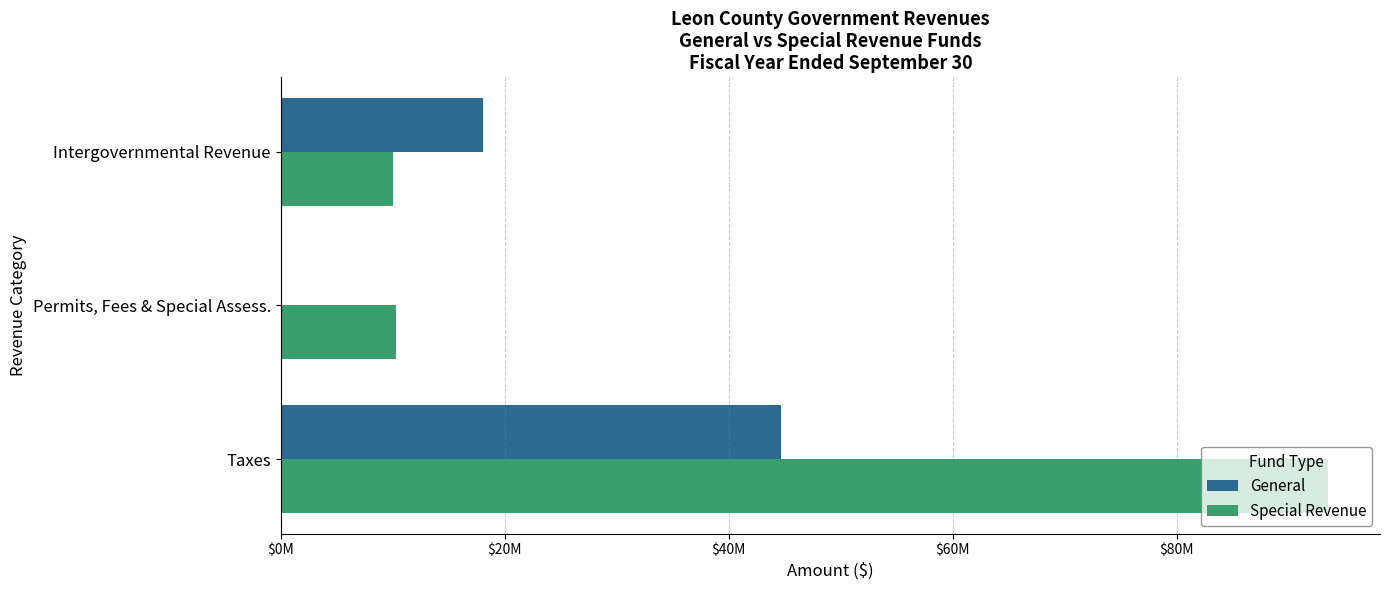

Reading left to right, transcribe all the data shown in this chart.

General: 44666329	738	18085794
Special Revenue: 93485488	10262625	10001014